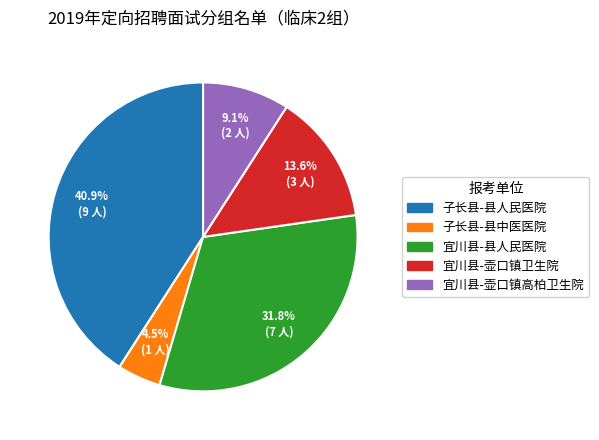

Rank the categories by value from highest to lowest.

子长县-县人民医院, 宜川县-县人民医院, 宜川县-壶口镇卫生院, 宜川县-壶口镇高柏卫生院, 子长县-县中医医院